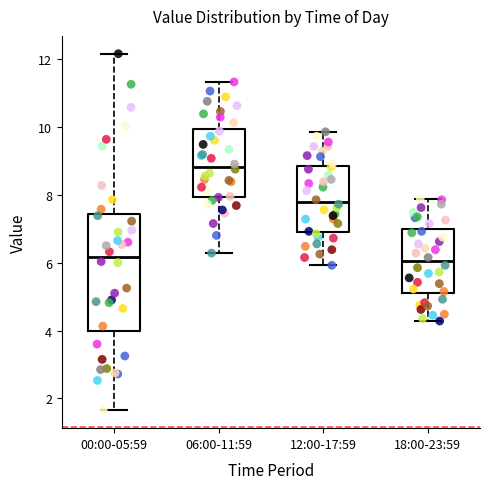

Reading left to right, transcribe this box plot: for each box, give where its median line is, the range the box spans, and where its two whiskers end, as read against the y-axis. The values are not printed on the chart, so give them approximately, as read against the axis.

00:00-05:59: median 6.2, box 4.0 to 7.4, whiskers 1.6 to 12.2
06:00-11:59: median 8.8, box 8.0 to 10.0, whiskers 6.2 to 11.4
12:00-17:59: median 7.8, box 7.0 to 8.8, whiskers 6.0 to 9.8
18:00-23:59: median 6.0, box 5.0 to 7.0, whiskers 4.2 to 7.8